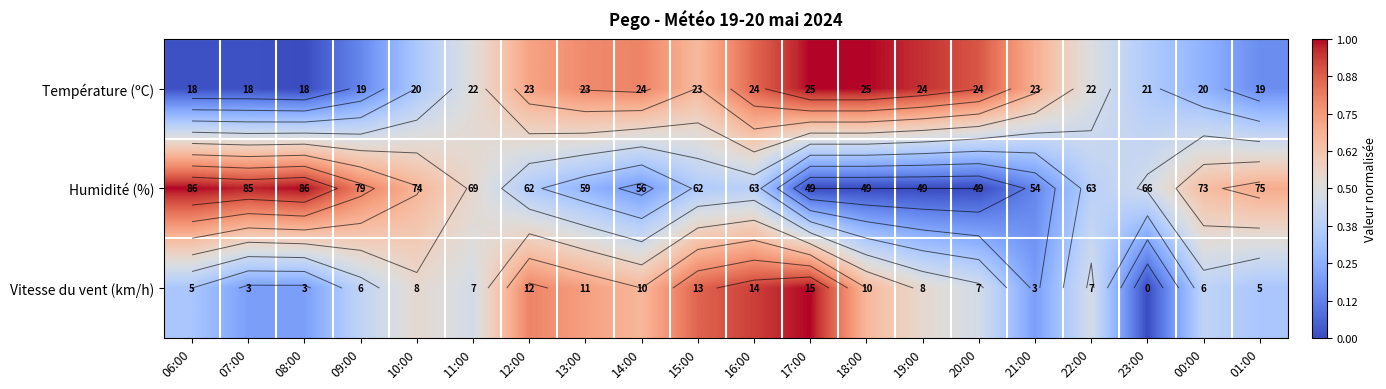

What is the difference between the maximum and minimum values in the Température (ºC) series?

1.0